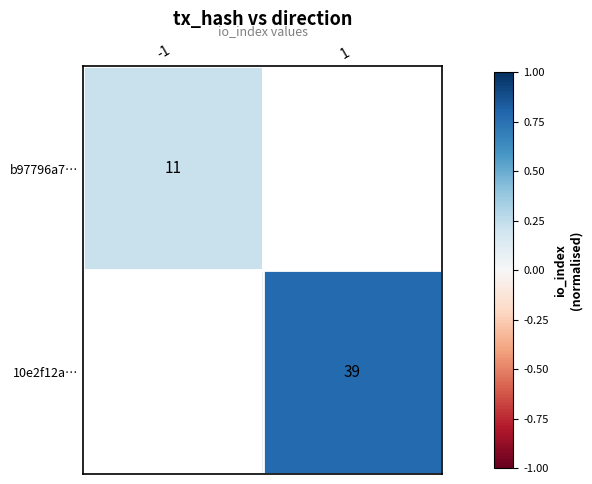

Is the value of 10e2f12a… at 1 greater than the value of b97796a7… at -1?

Yes